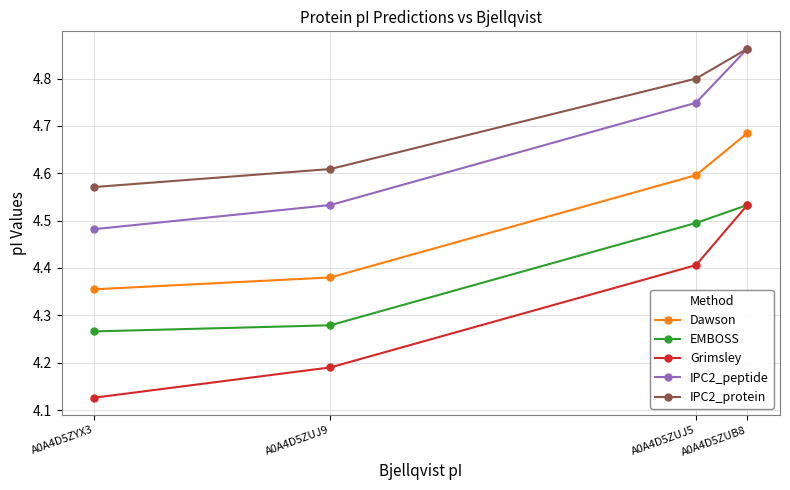

Which series has the widest spread of values?

Grimsley